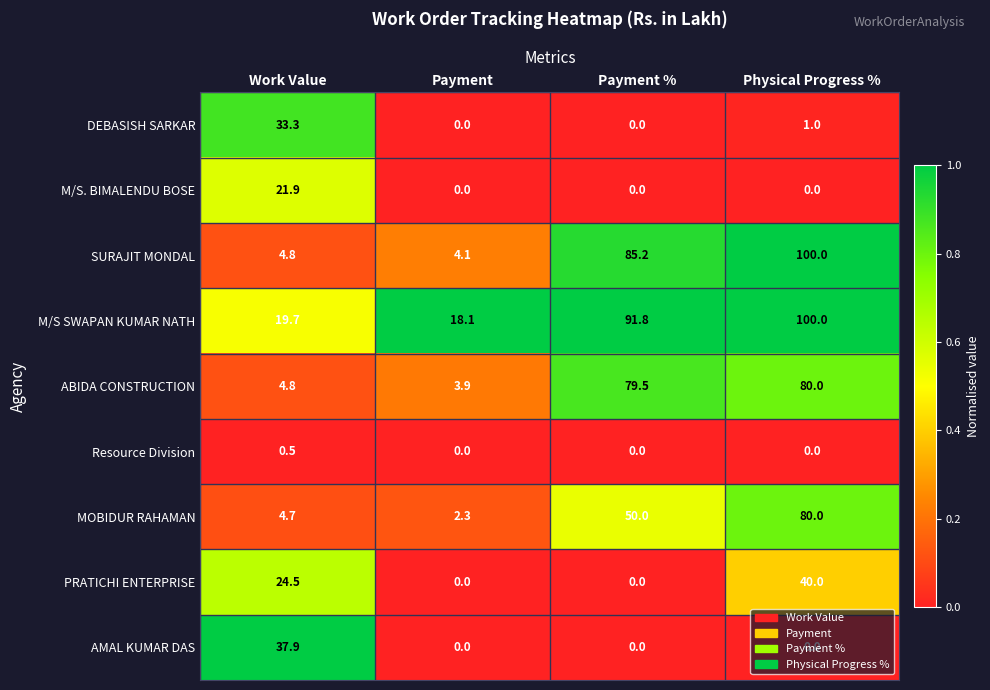

At which category is the sum across all series the highest?

Physical Progress %